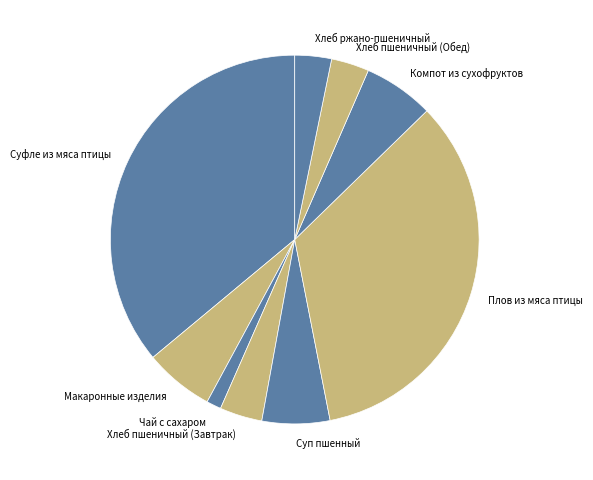

True or false: Хлеб пшеничный (Завтрак) accounts for 4% of the total.

True